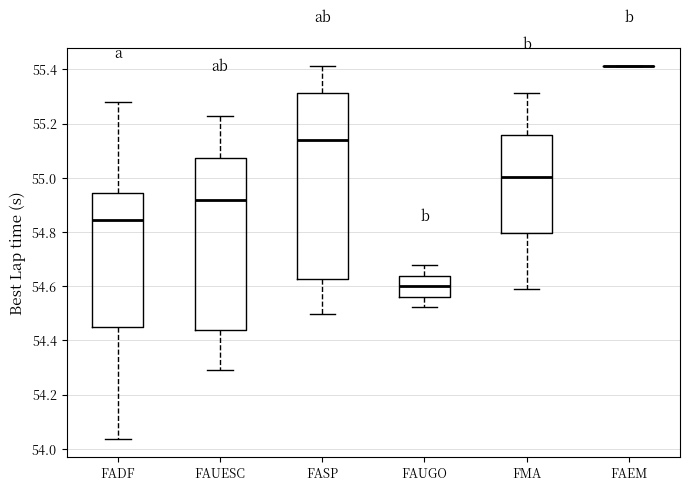

Comparing the boxes themselves (not the whiskers), which one is the tallest?

FASP